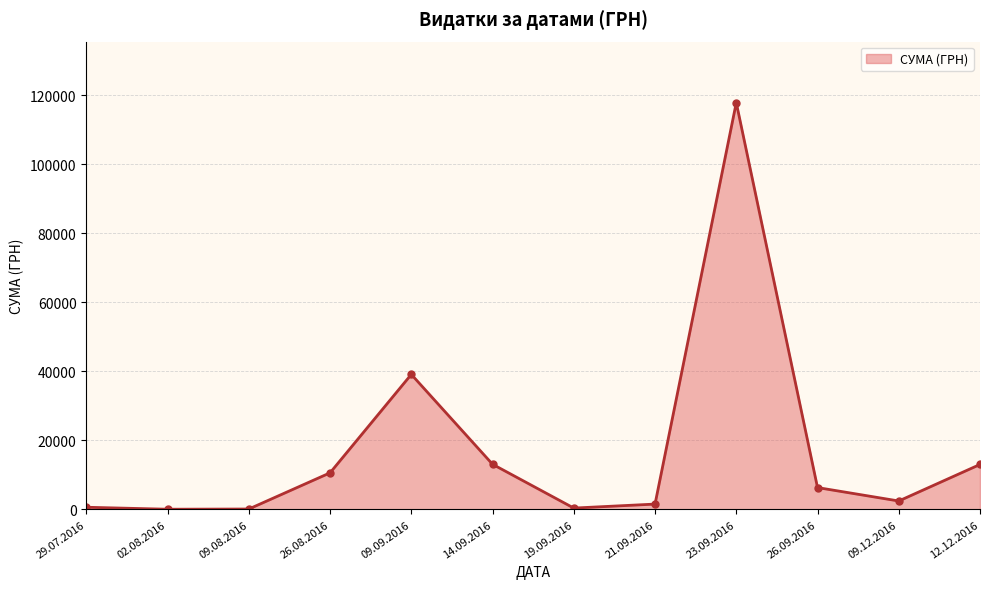

Which category has the highest value across all series?

23.09.2016